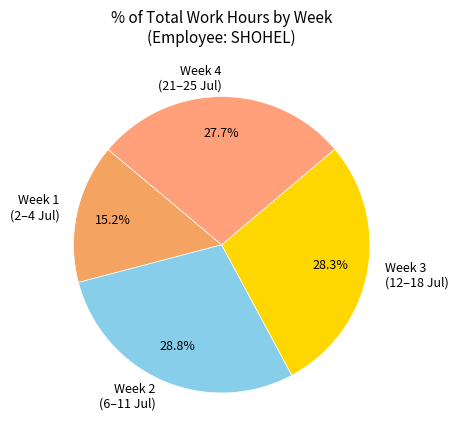

Is there a majority slice in this chart?

No